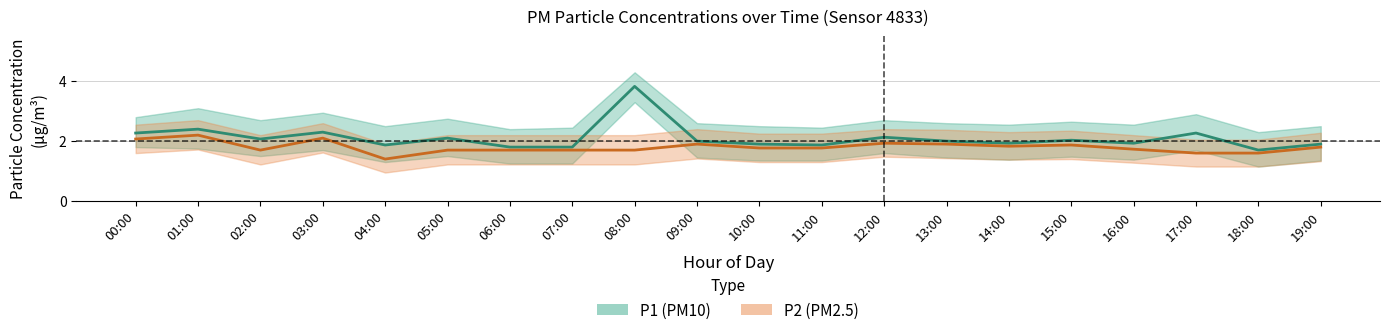

What is the spread (max minus min) of values at 07:00?

1.2